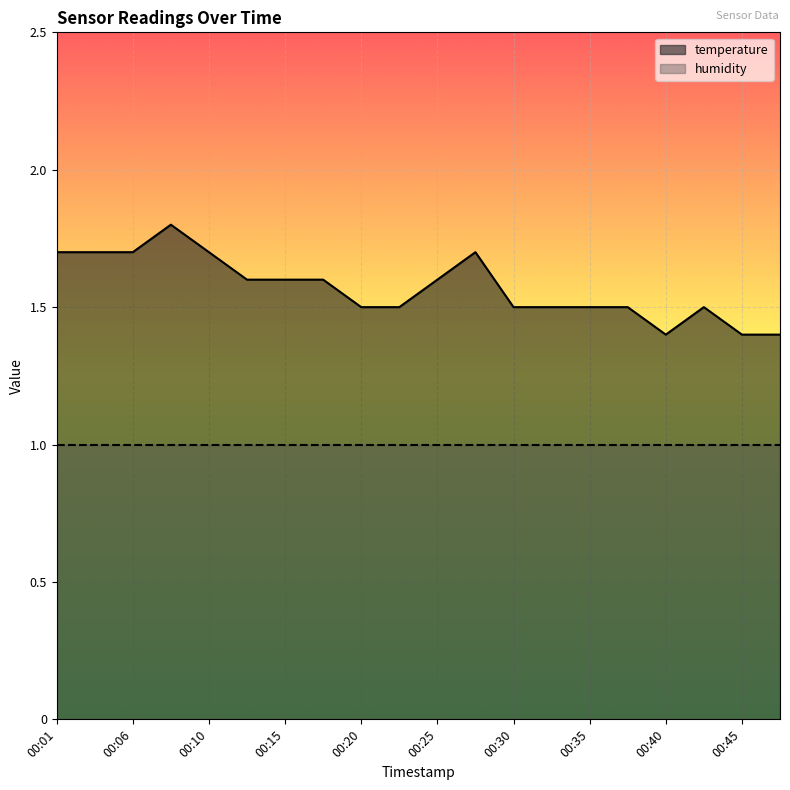

True or false: the data has more than 0 interior local peaks.

True